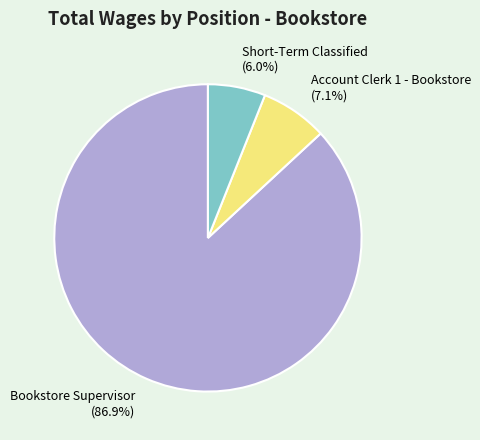

Combined, do Short-Term Classified and Bookstore Supervisor account for over 50%?

Yes